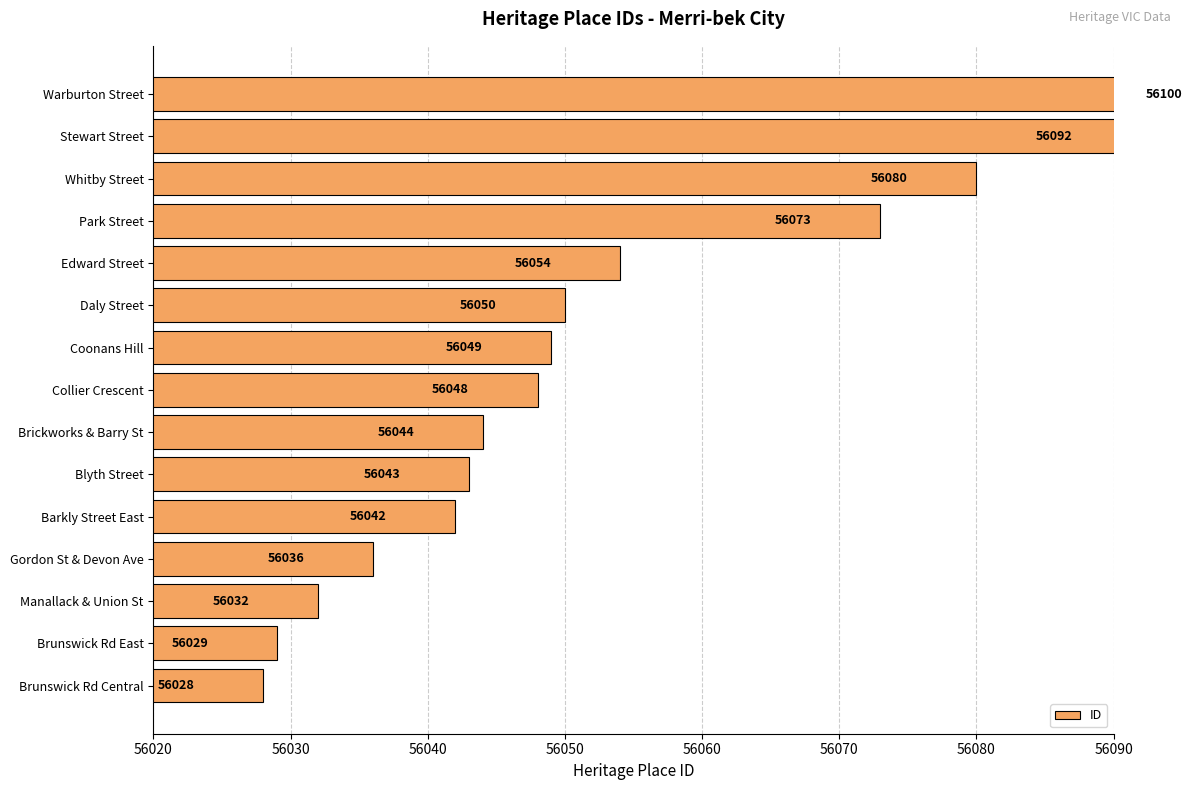

Are the bars grouped side by side (vs. stacked)?

No